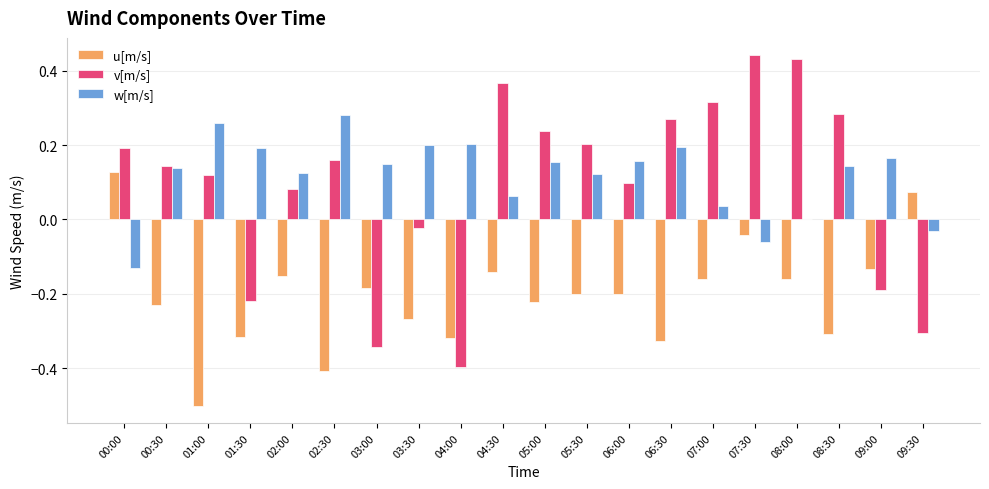

The v[m/s] series shows -0.3 at 03:00. True or false?

True